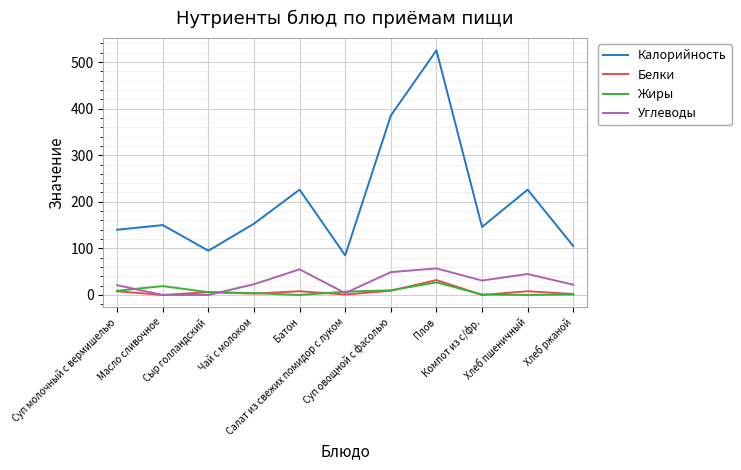

What is the maximum value for Калорийность?

525